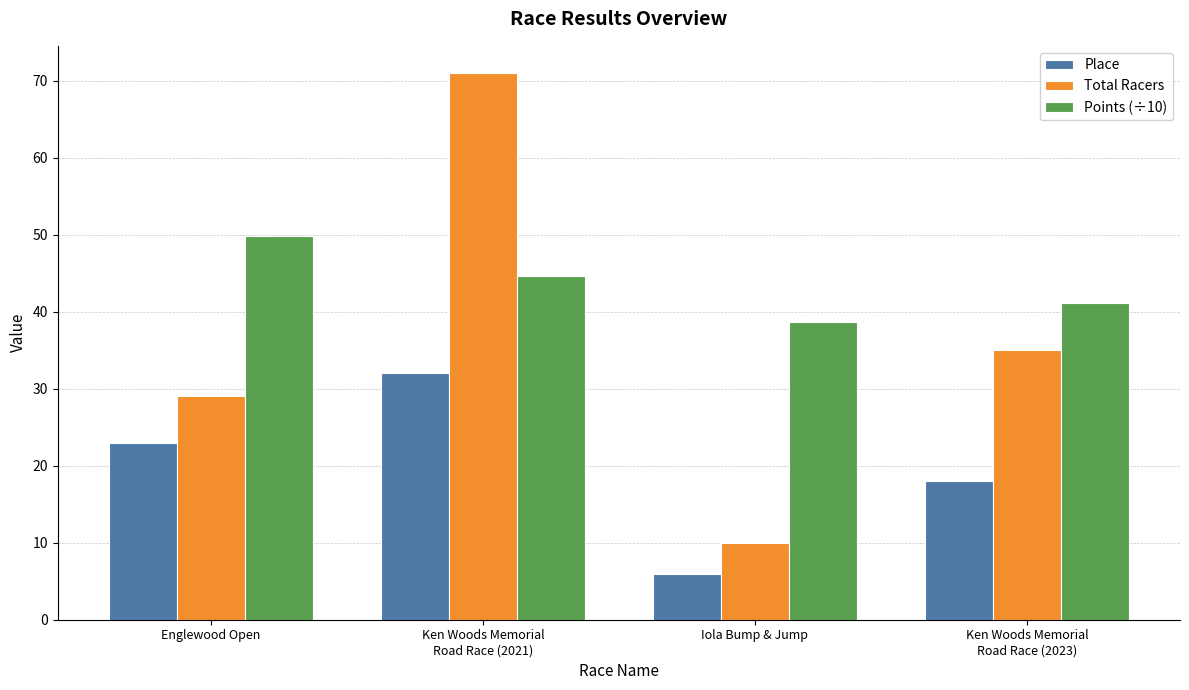

At which label does Points (÷10) first exceed 44?

Englewood Open